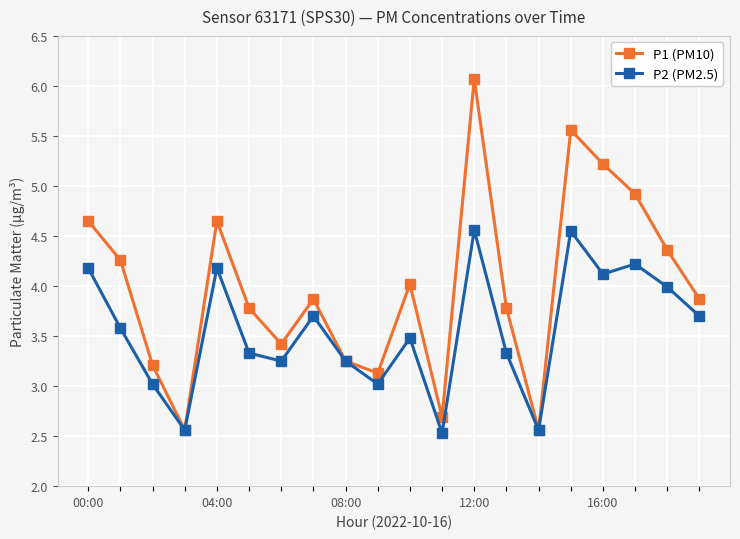

What is the lowest value of the P1 (PM10) series?

2.6